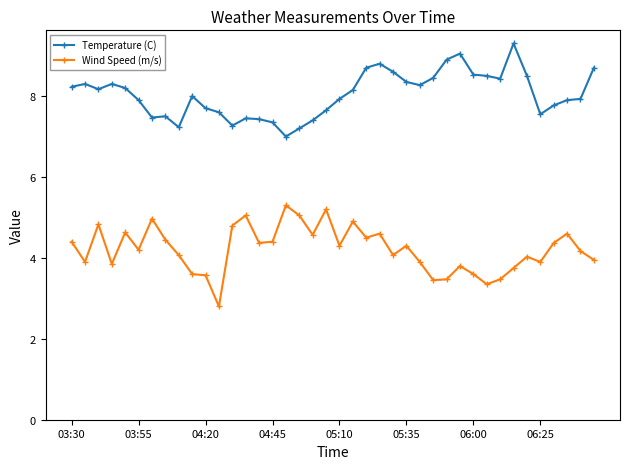

What is the lowest value of the Temperature (C) series?

7.0